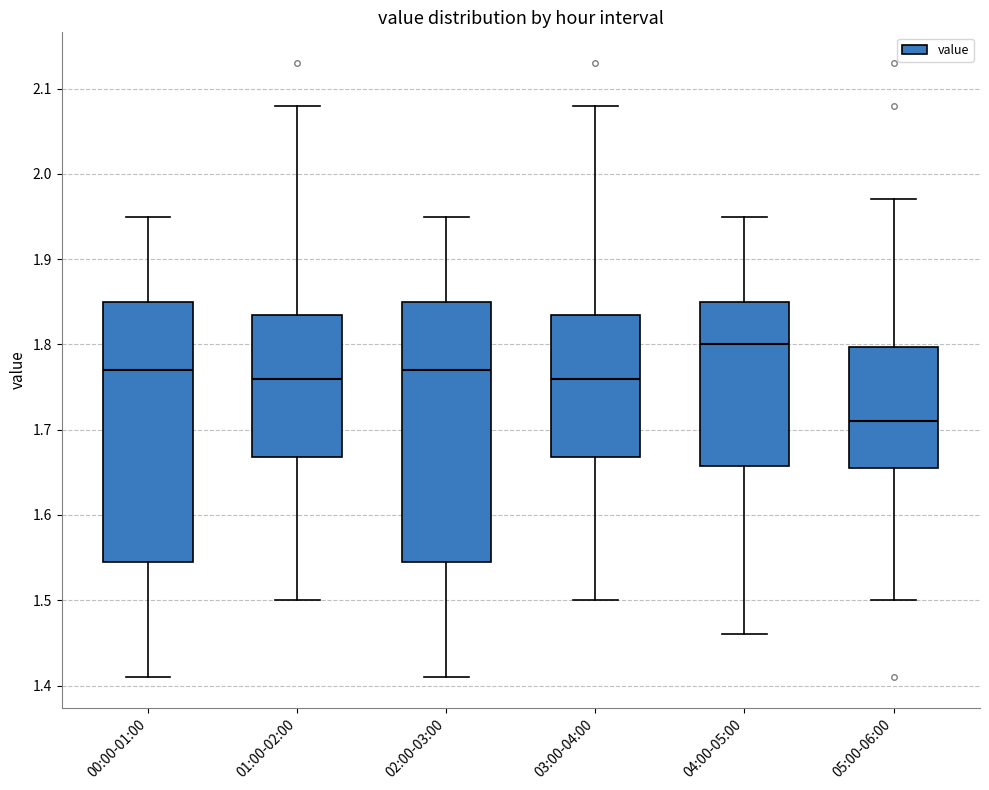

Which box has the lowest median line?

05:00-06:00